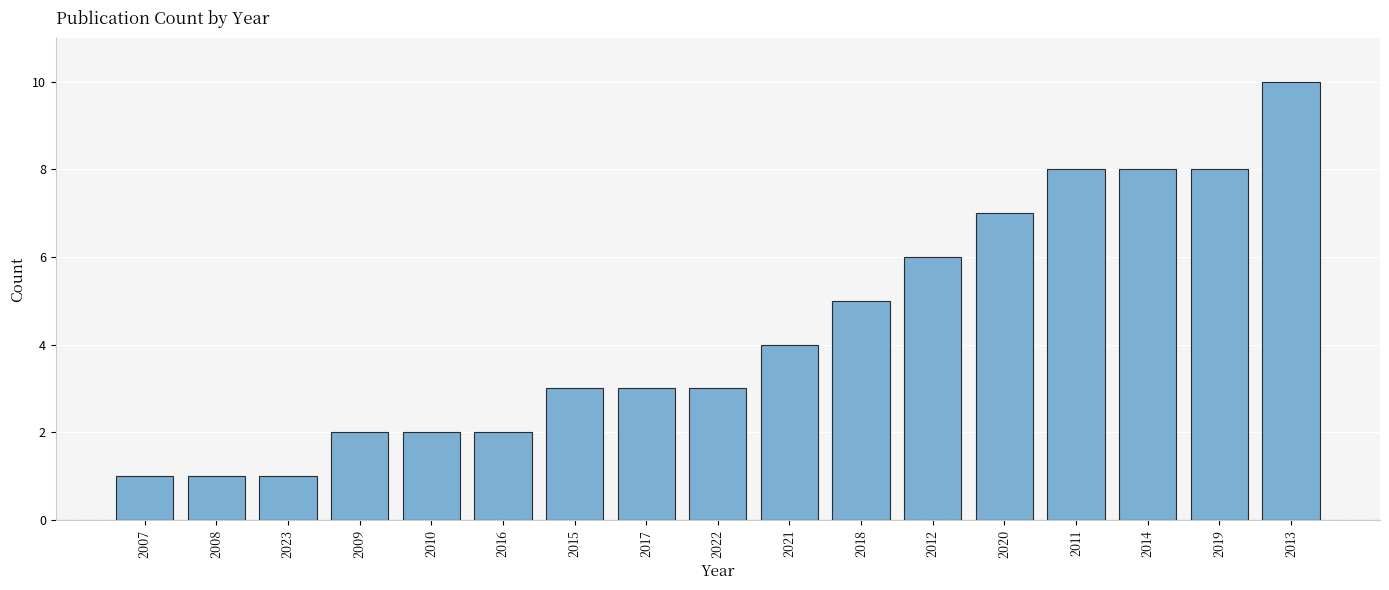

What is the value of the 1st bar from the left?

1